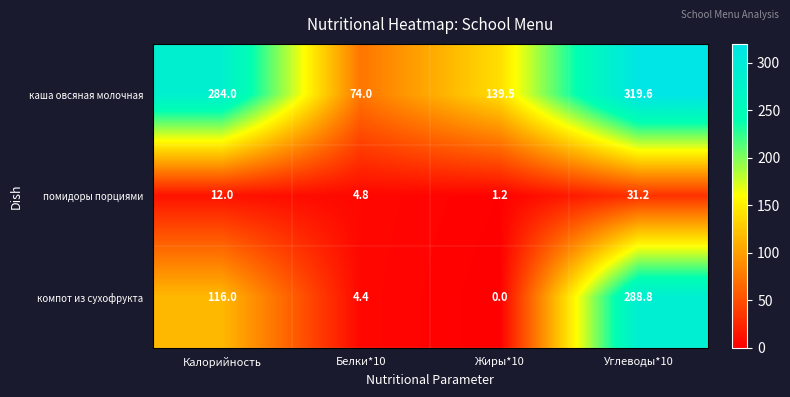

Is it true that каша овсяная молочная equals 74.0 at Белки*10?

True